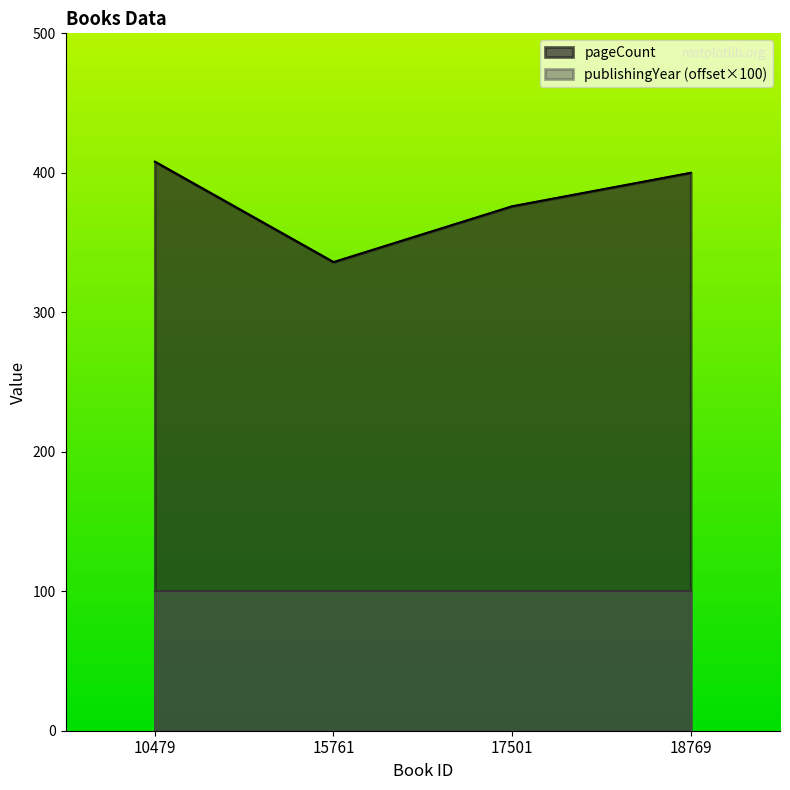

Reading left to right, extract all data points from this chart.

10479=408	15761=336	17501=376	18769=400